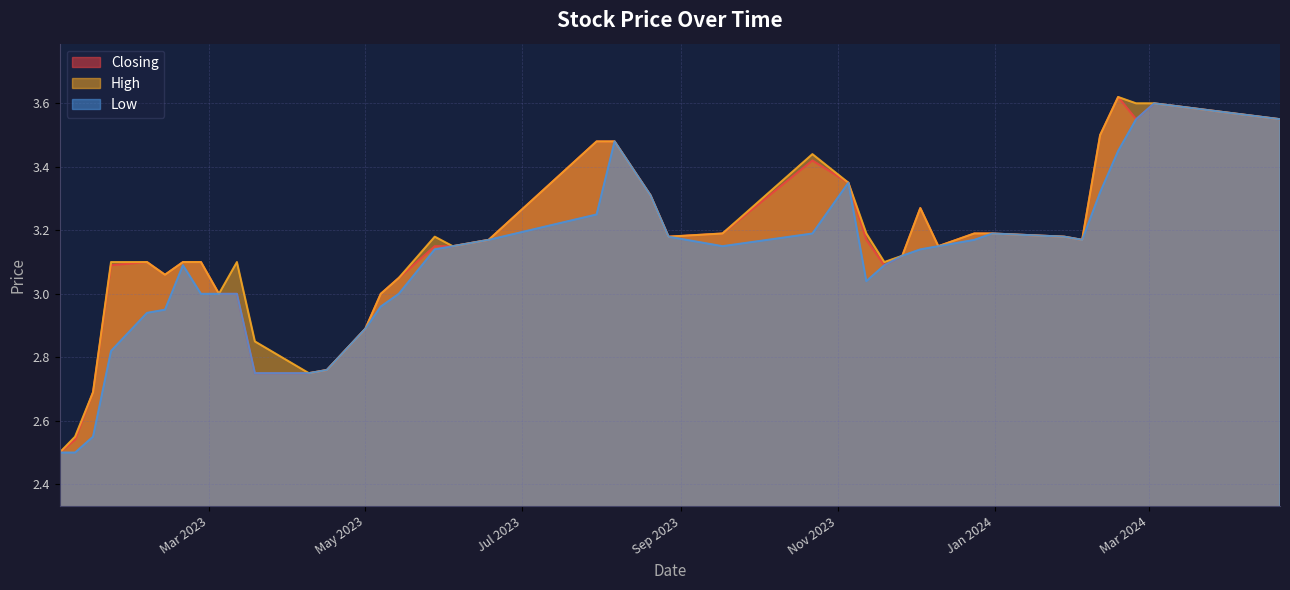

What is the maximum value for Closing?

3.6